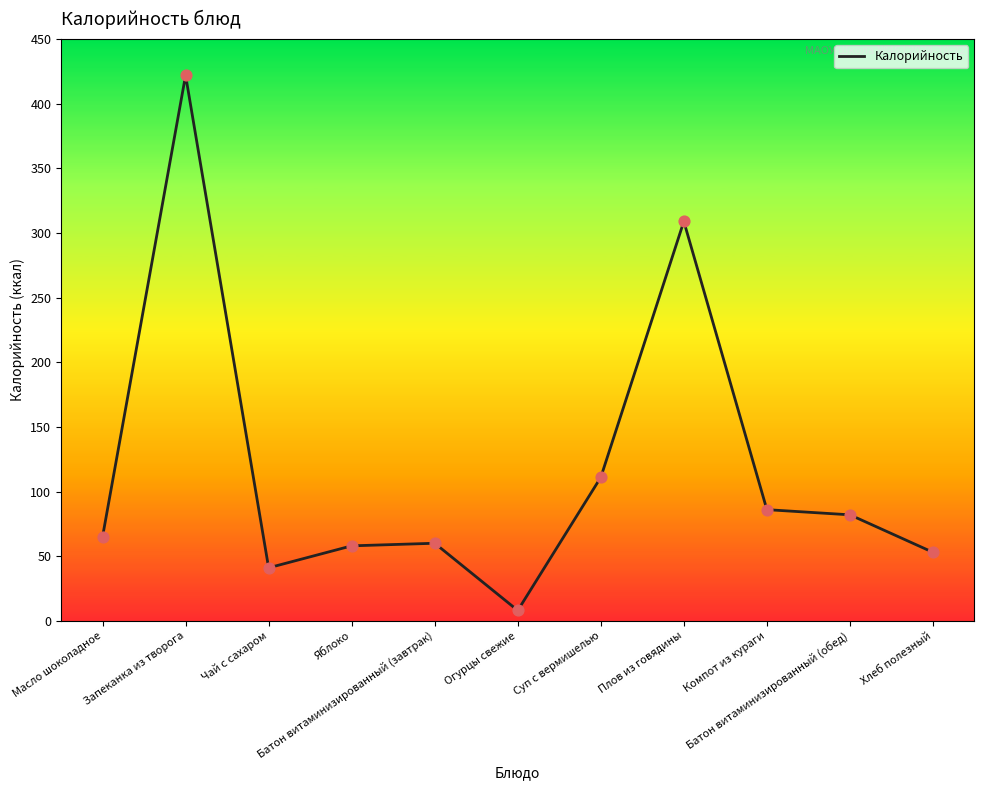

What is the change in value from Огурцы свежие to Батон витаминизированный (обед)?

+74